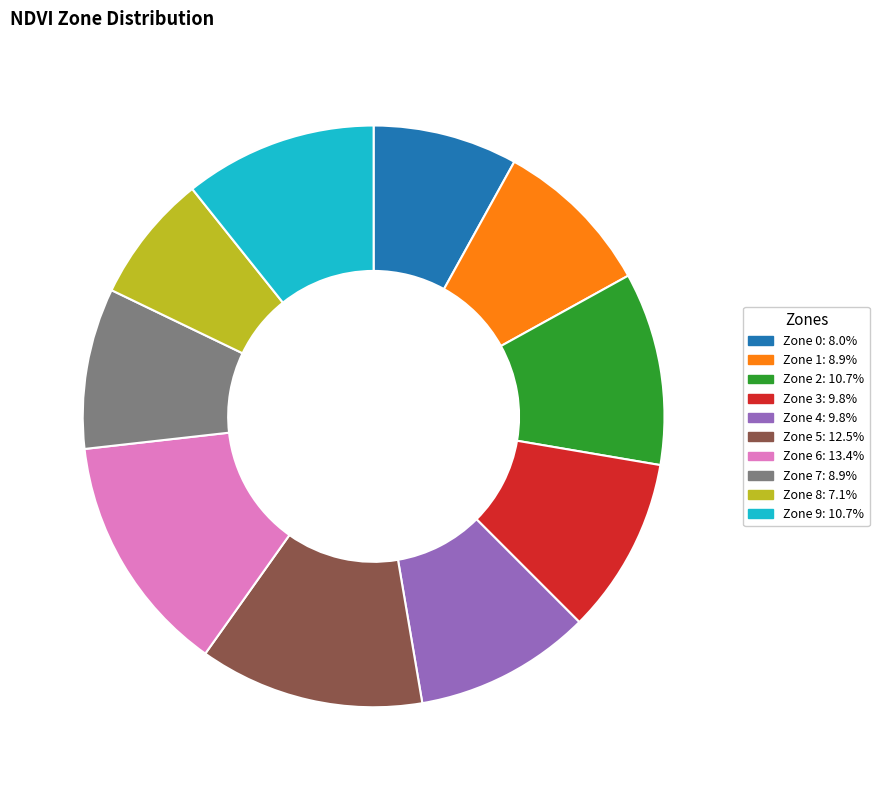

How many segments does this pie chart have?

10